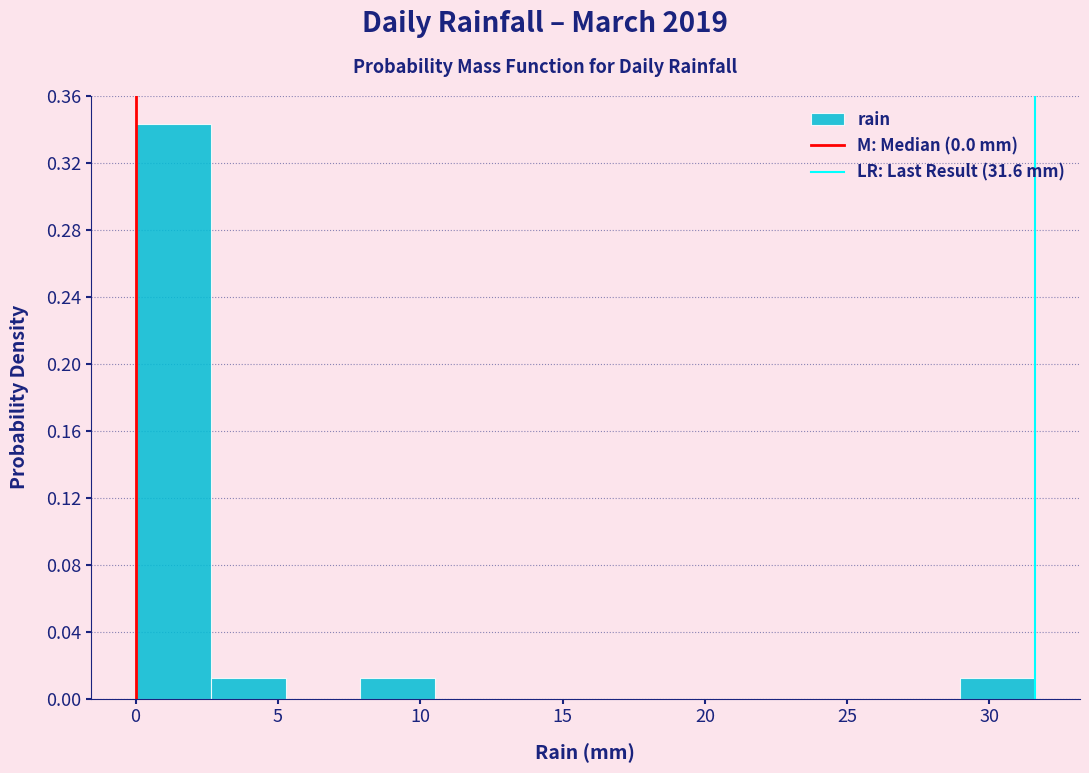

What is the height of the bar covering 29.0 to 31.5 on the x-axis? Neither the bar edges nor the heights are printed on the chart, so give them approximately, as read against the axes.

0.010